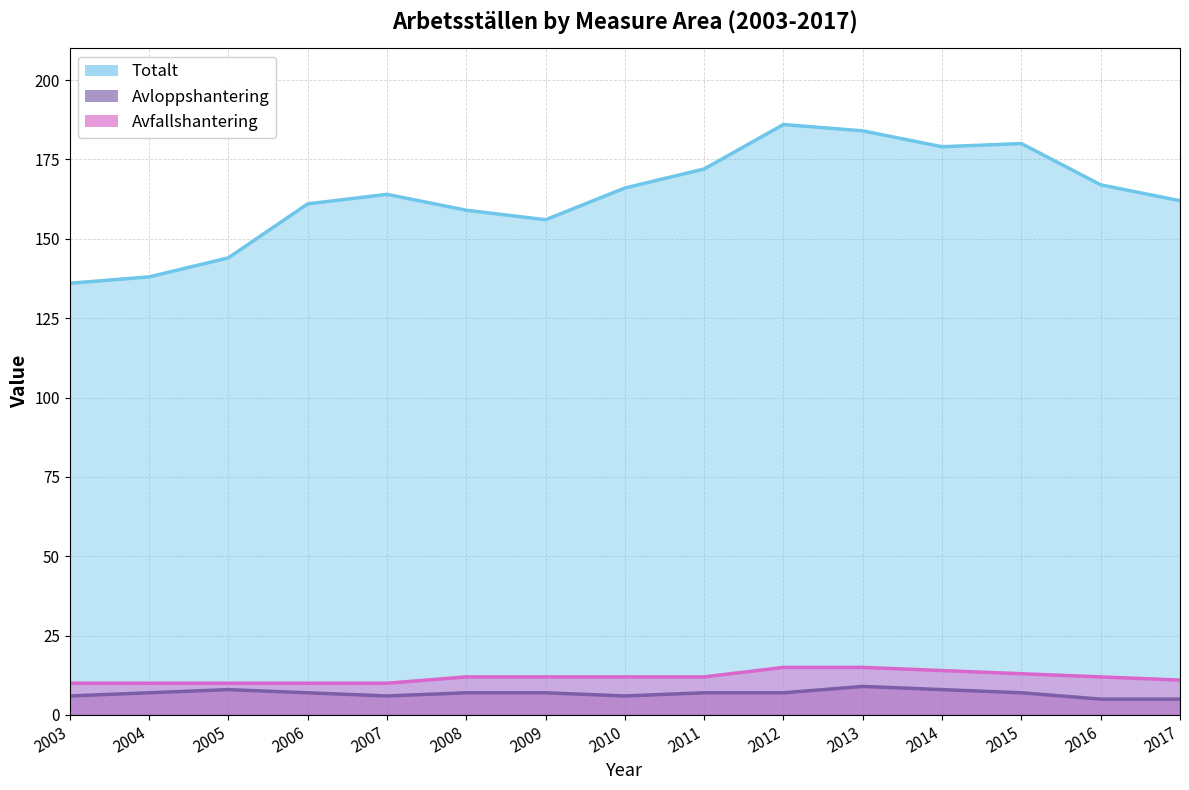

What is the maximum value shown in the chart?

186